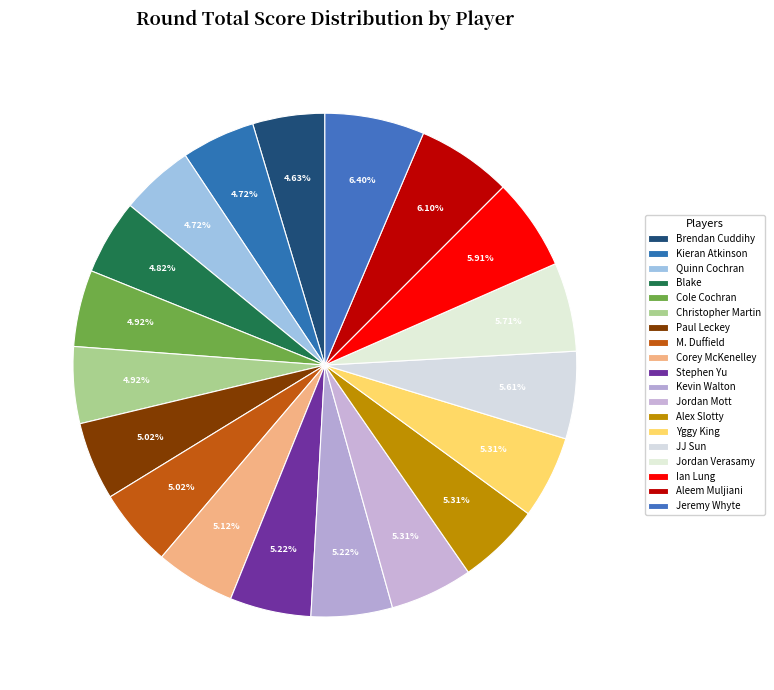

What is the largest slice in the pie chart?

Jeremy Whyte